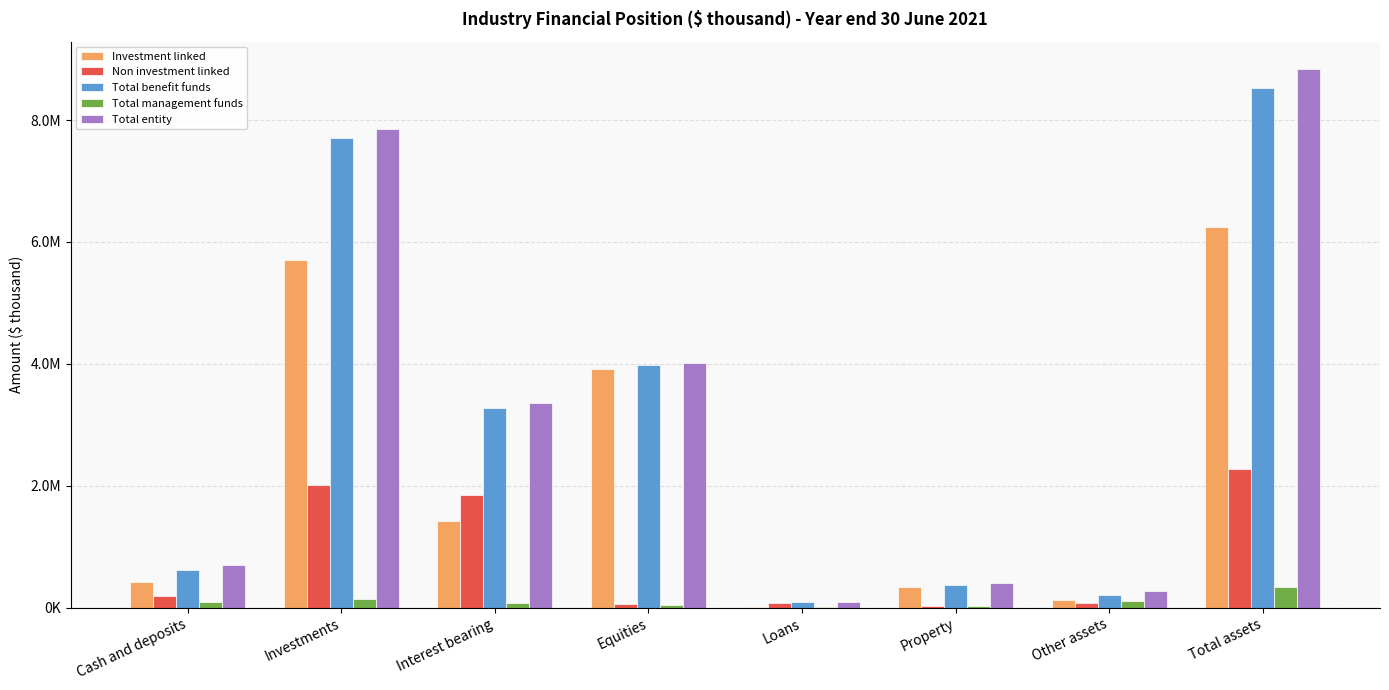

Are the bars horizontal?

No